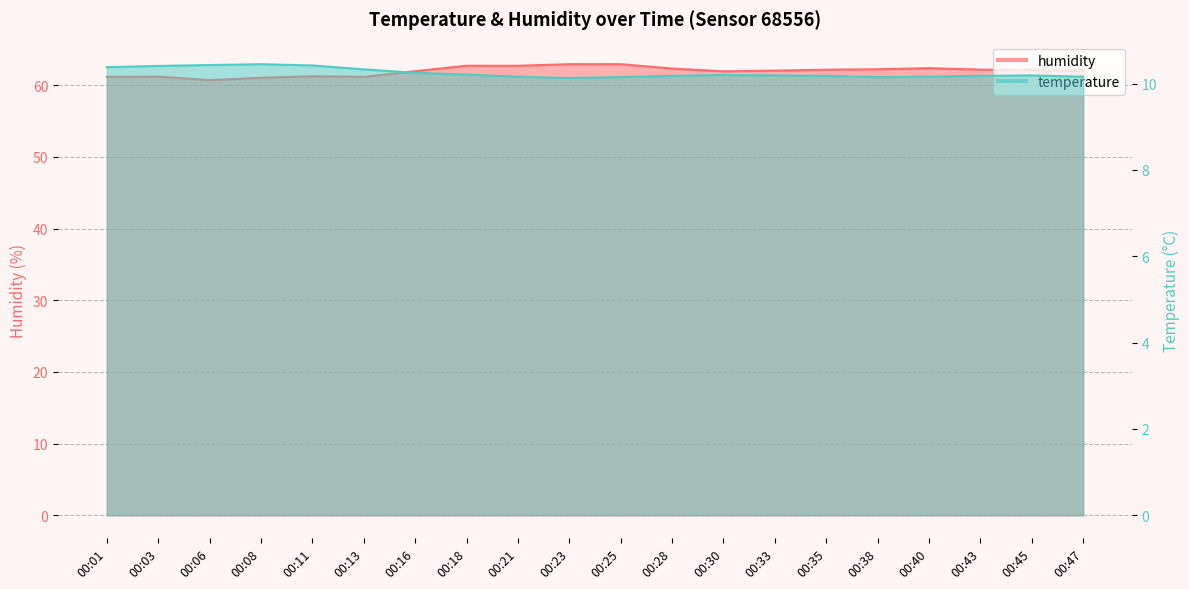

Reading right to left, list all the values displayed in this chart.

temperature: 10.2	10.2	10.2	10.2	10.2	10.2	10.2	10.2	10.2	10.2	10.1	10.2	10.2	10.2	10.3	10.4	10.4	10.4	10.4	10.4
humidity: 62.0	62.1	62.2	62.4	62.2	62.1	62.0	61.9	62.3	62.9	62.9	62.7	62.7	61.9	61.1	61.2	61.0	60.7	61.2	61.1